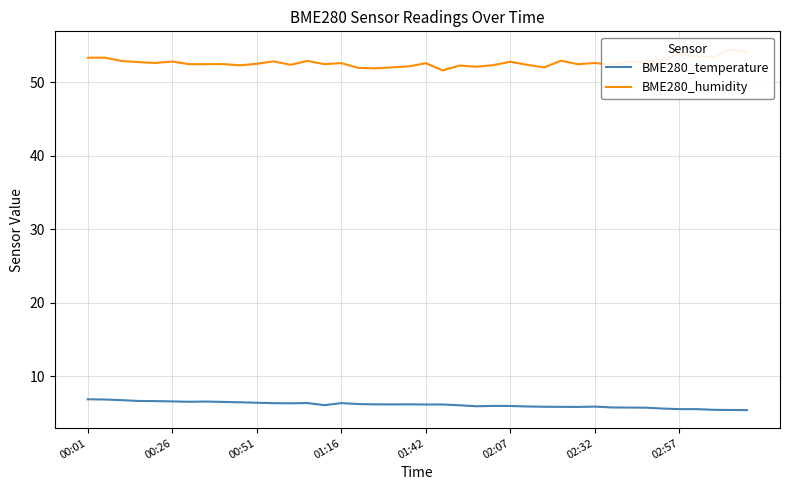

True or false: BME280_humidity has a value of 52.3 at 24.

True